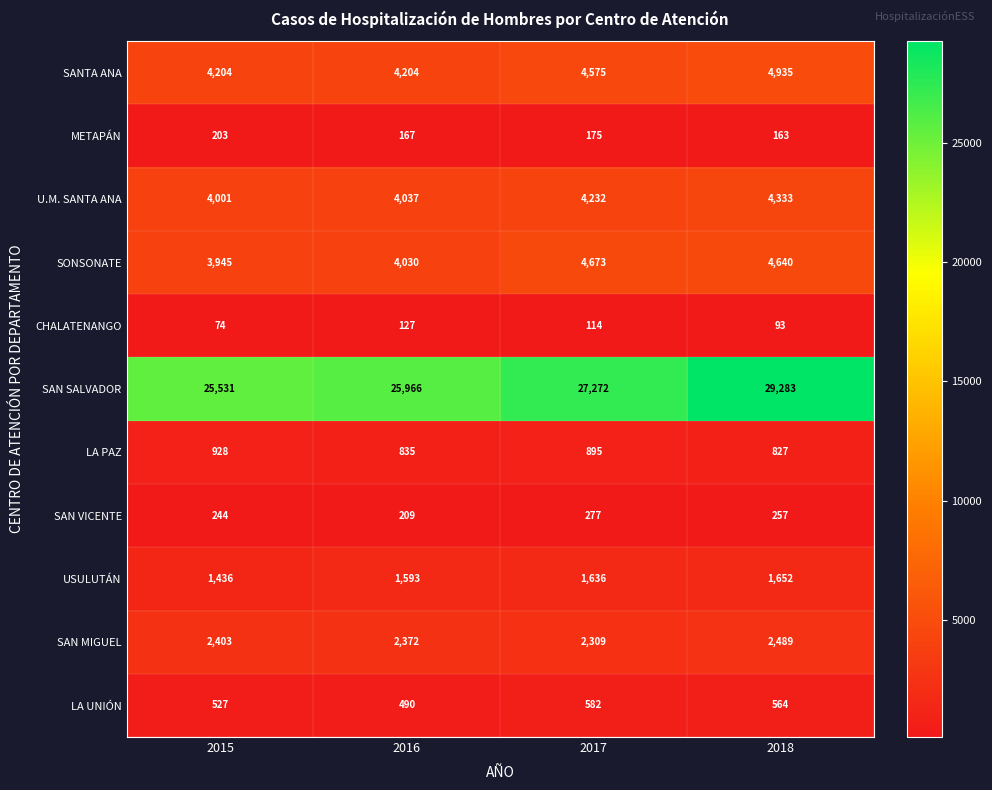

How many categories are shown in the chart?

4